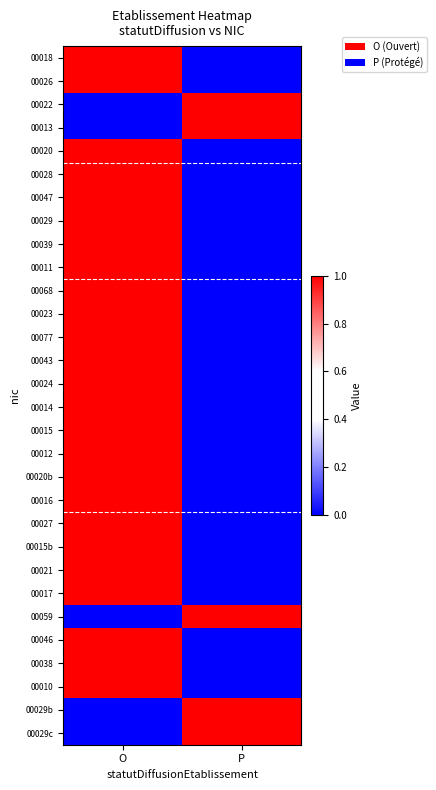

Which category has the highest value across all series?

O